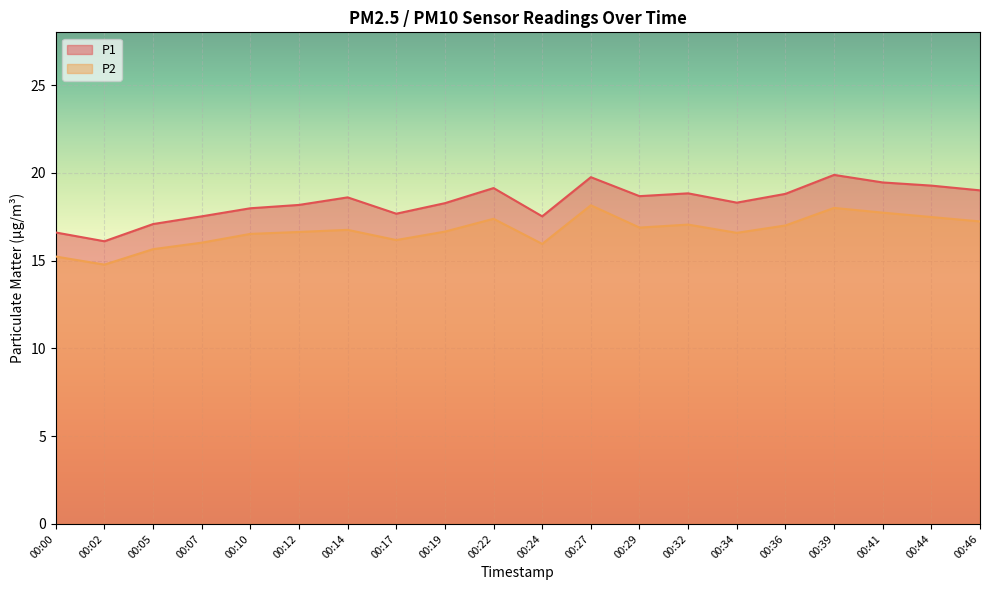

Does the chart display data point markers on the line(s)?

No